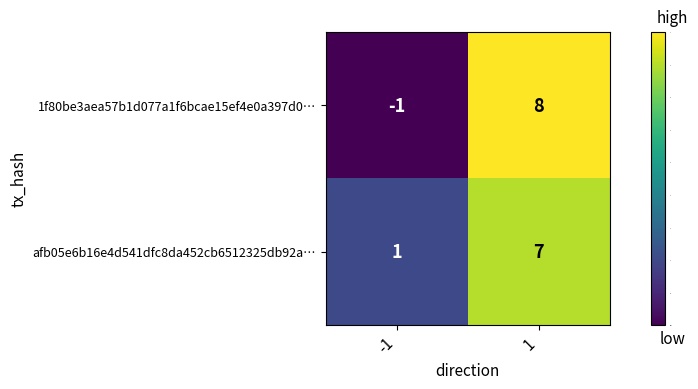

The afb05e6b16e4d541dfc8da452cb6512325db92a… series shows 7 at 1. True or false?

True